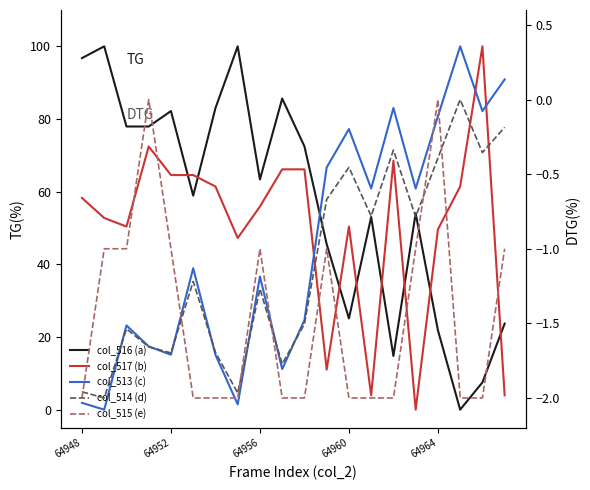

What is the maximum value shown in the chart?

100.0